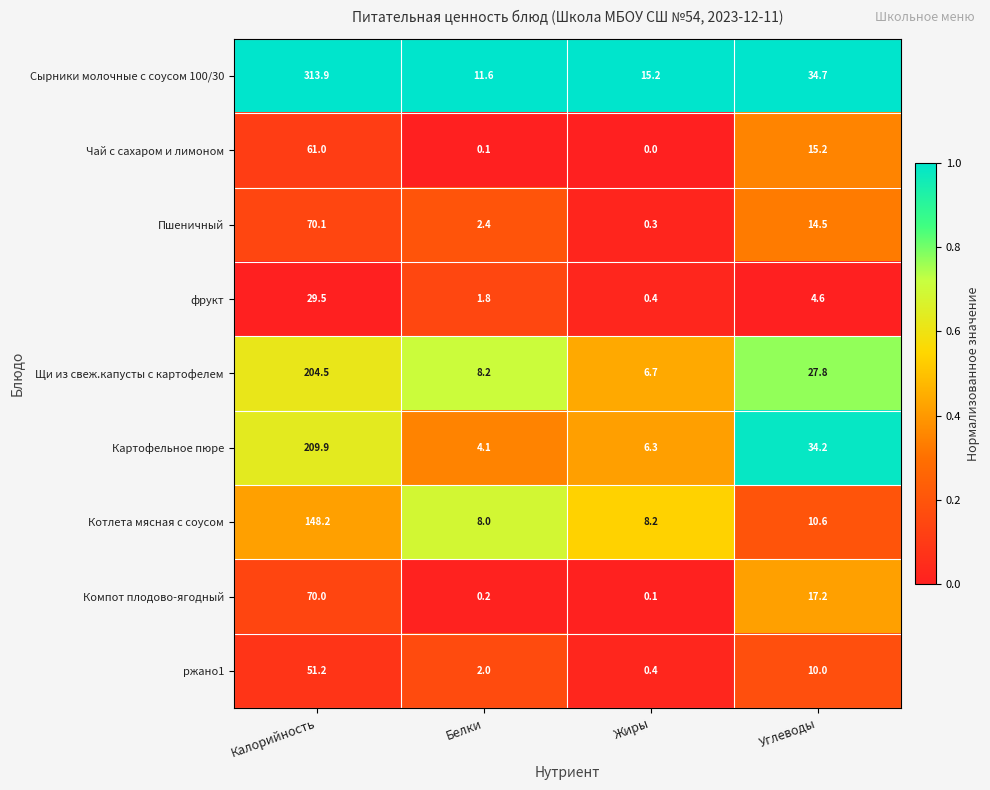

Is the value of Сырники молочные с соусом 100/30 at Жиры greater than the value of Компот плодово-ягодный at Углеводы?

No